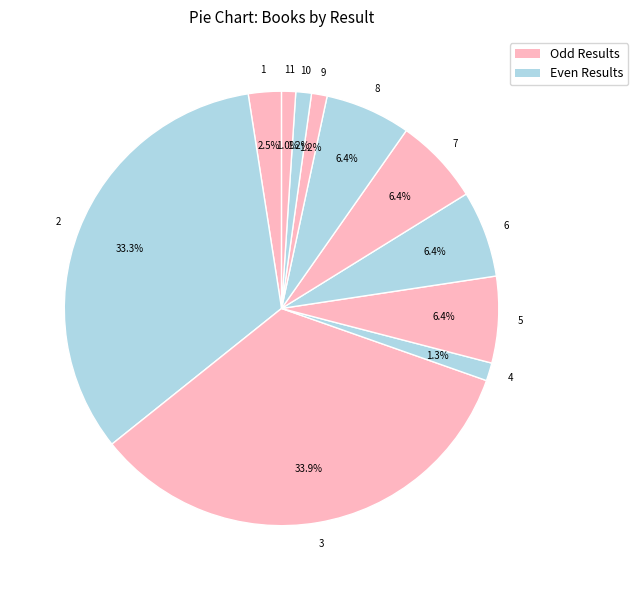

To the nearest percent, what is the average slice percentage?

9%